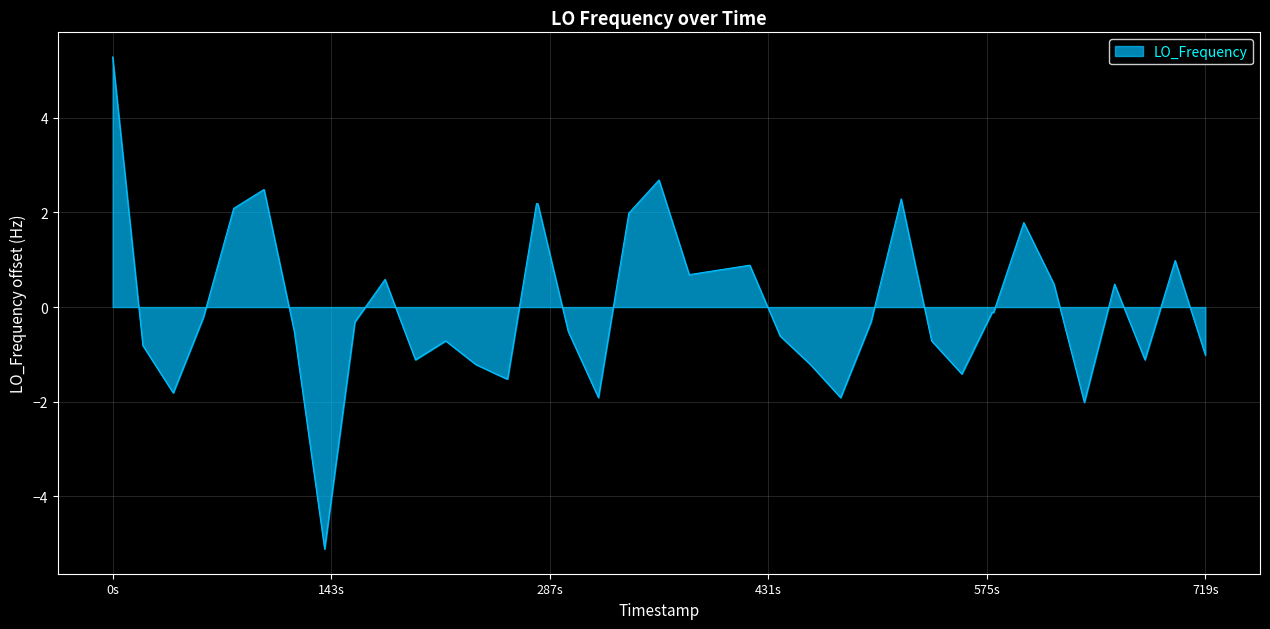

What is the difference between the maximum and minimum values?

10.4